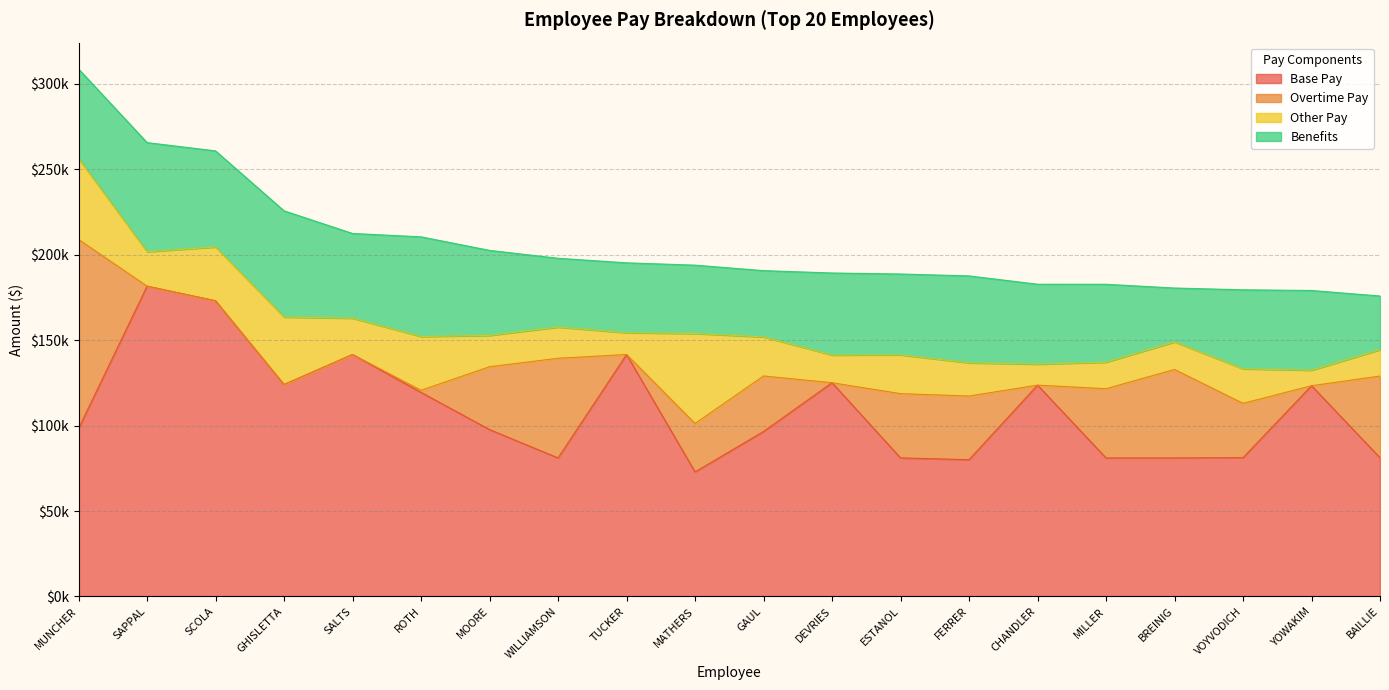

At which label is Overtime Pay closest to 55292?

WILLIAMSON MILES